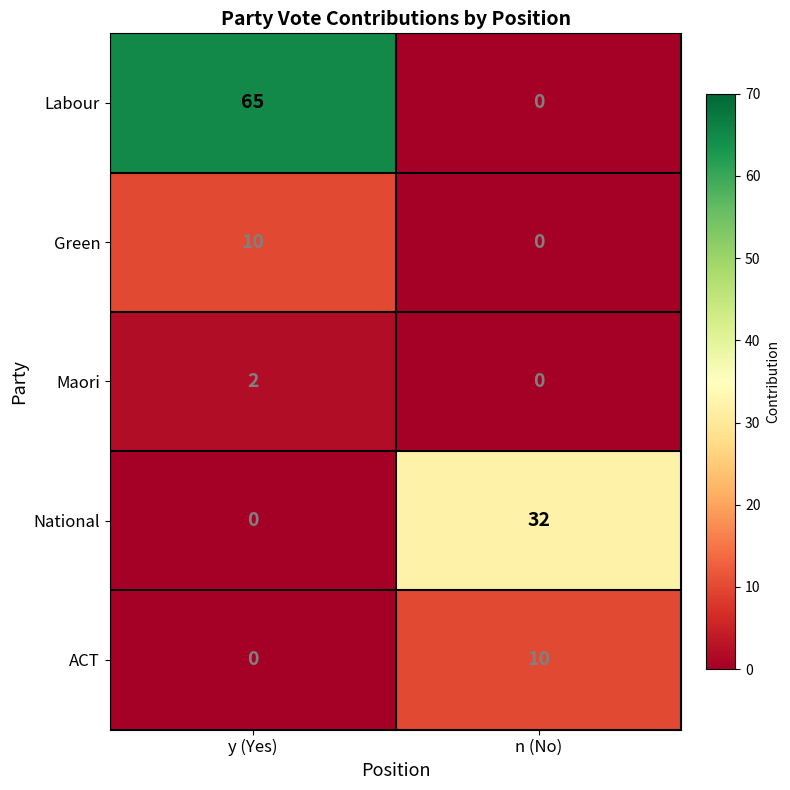

Which series changed the most between y (Yes) and n (No)?

Labour